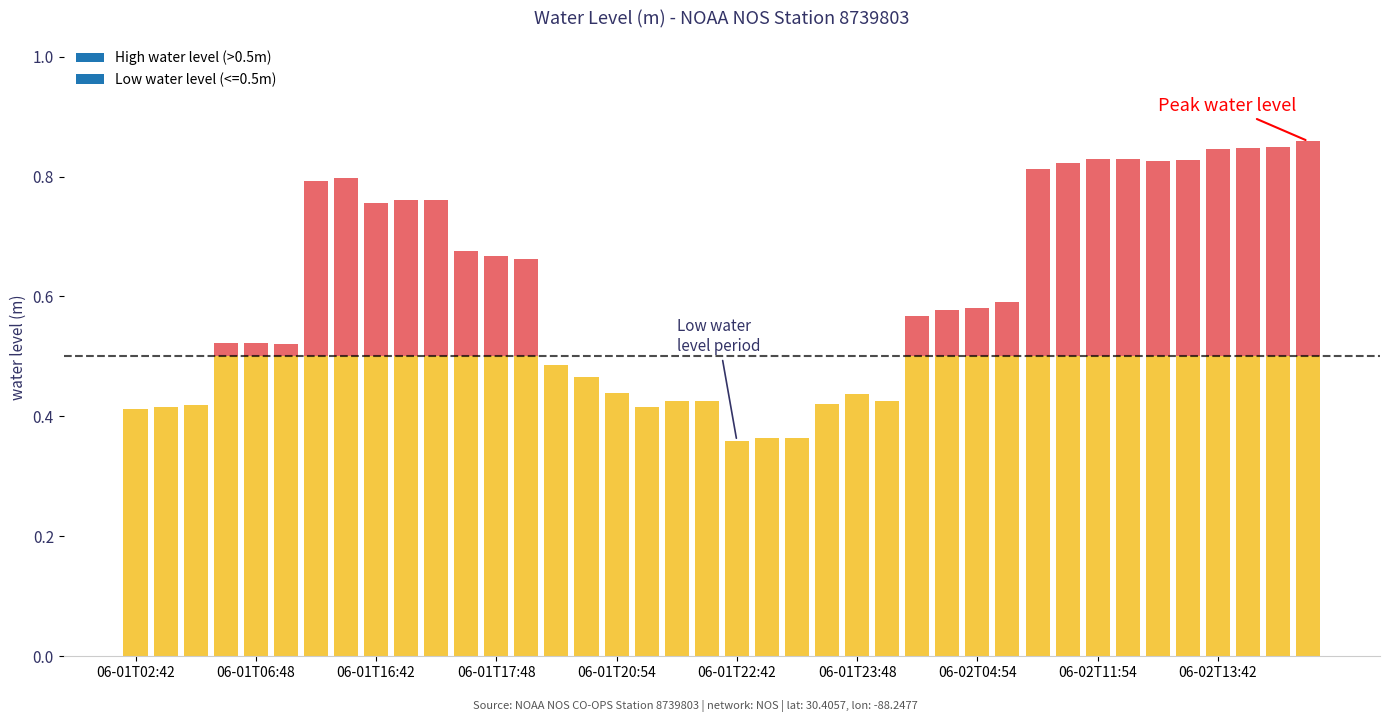

What is the average value?

0.6